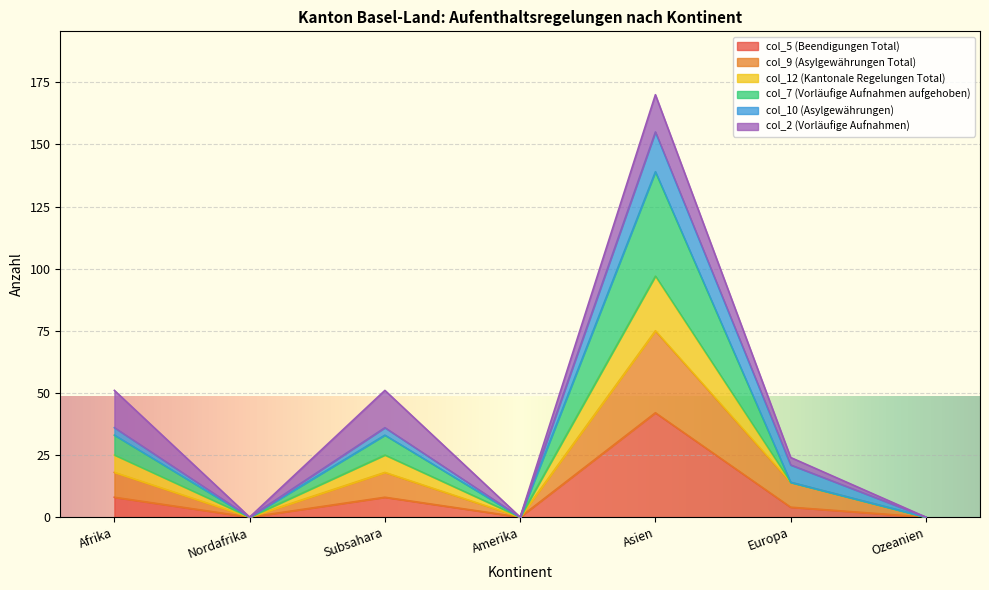

What is the total value across all series at Asien?

170